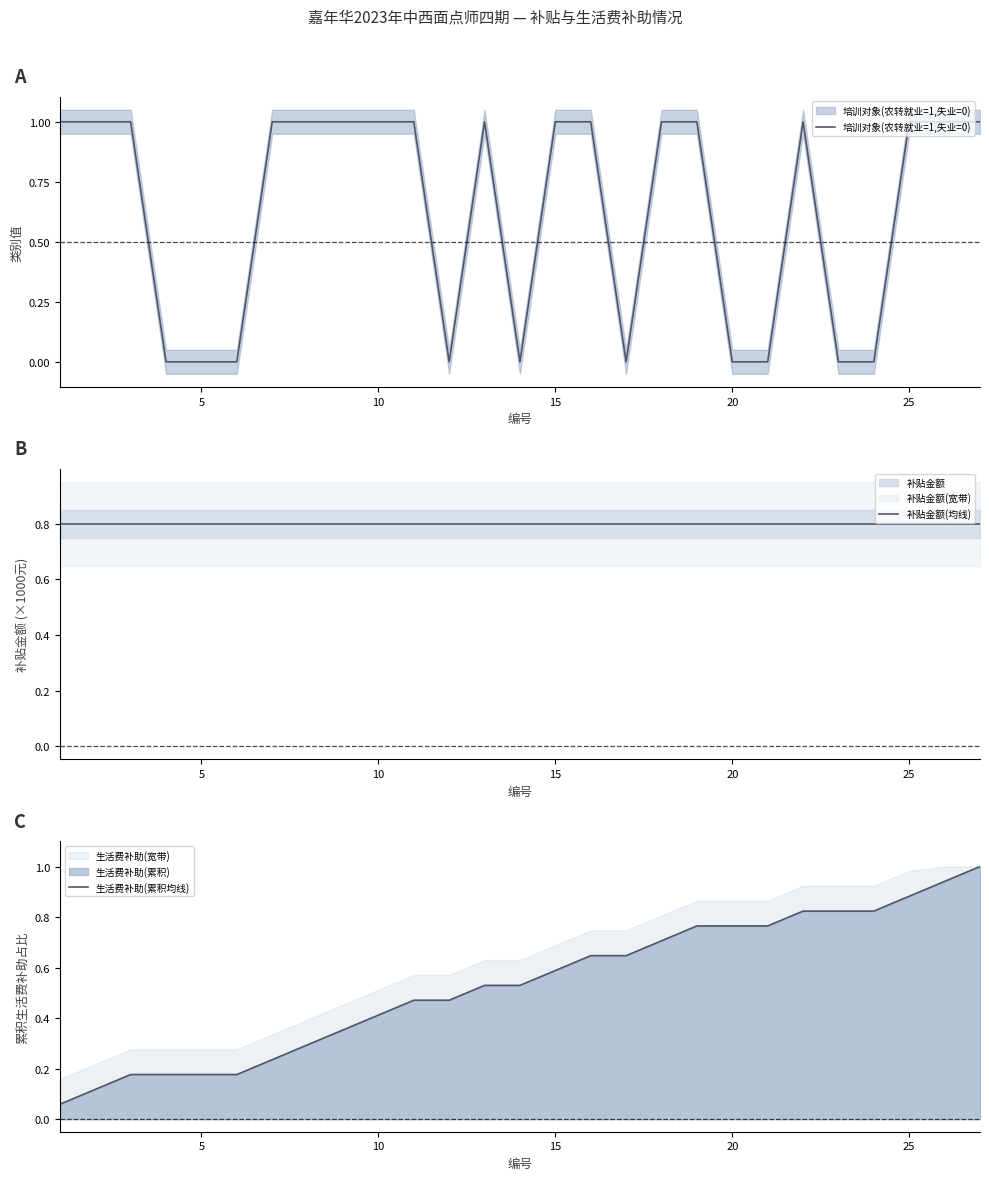

Reading left to right, what are all the values shown in this chart?

培训对象(农转就业=1,失业=0): 1.0	1.0	1.0	0.0	0.0	0.0	1.0	1.0	1.0	1.0	1.0	0.0	1.0	0.0	1.0	1.0	0.0	1.0	1.0	0.0	0.0	1.0	0.0	0.0	1.0	1.0	1.0
补贴金额(均线): 0.8	0.8	0.8	0.8	0.8	0.8	0.8	0.8	0.8	0.8	0.8	0.8	0.8	0.8	0.8	0.8	0.8	0.8	0.8	0.8	0.8	0.8	0.8	0.8	0.8	0.8	0.8
生活费补助(累积均线): 0.1	0.1	0.2	0.2	0.2	0.2	0.2	0.3	0.4	0.4	0.5	0.5	0.5	0.5	0.6	0.6	0.6	0.7	0.8	0.8	0.8	0.8	0.8	0.8	0.9	0.9	1.0